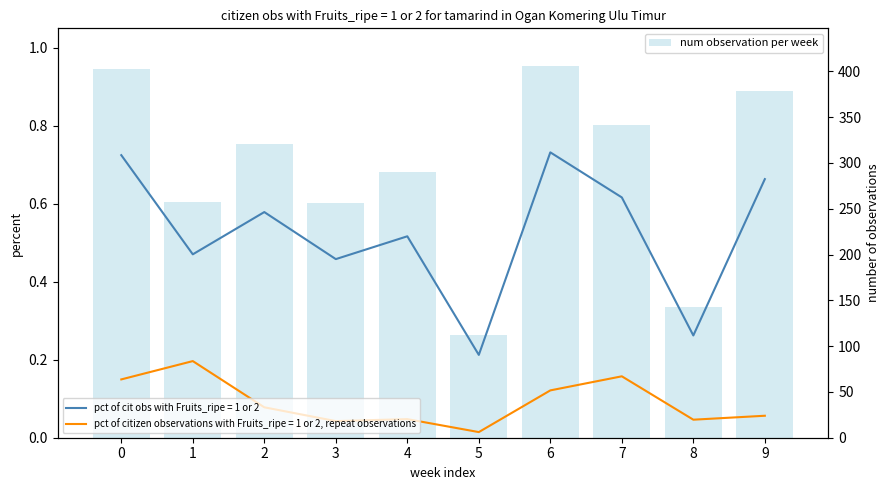

Rank the categories by value from highest to lowest.

6, 0, 9, 7, 2, 4, 1, 3, 8, 5